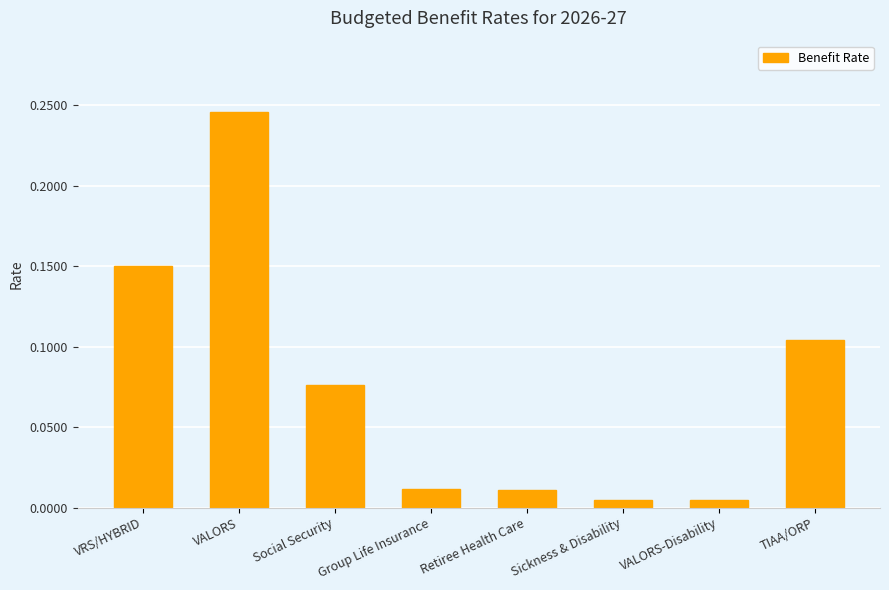

What is the label of the 2nd bar from the right?

VALORS-Disability